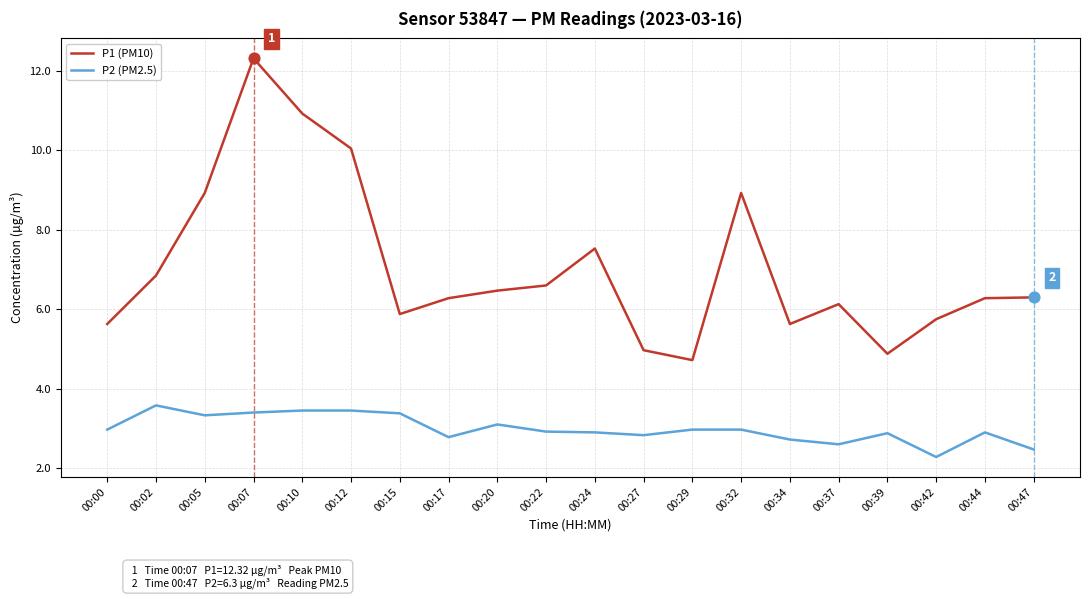

At how many categories does at least one series exceed 8?

5